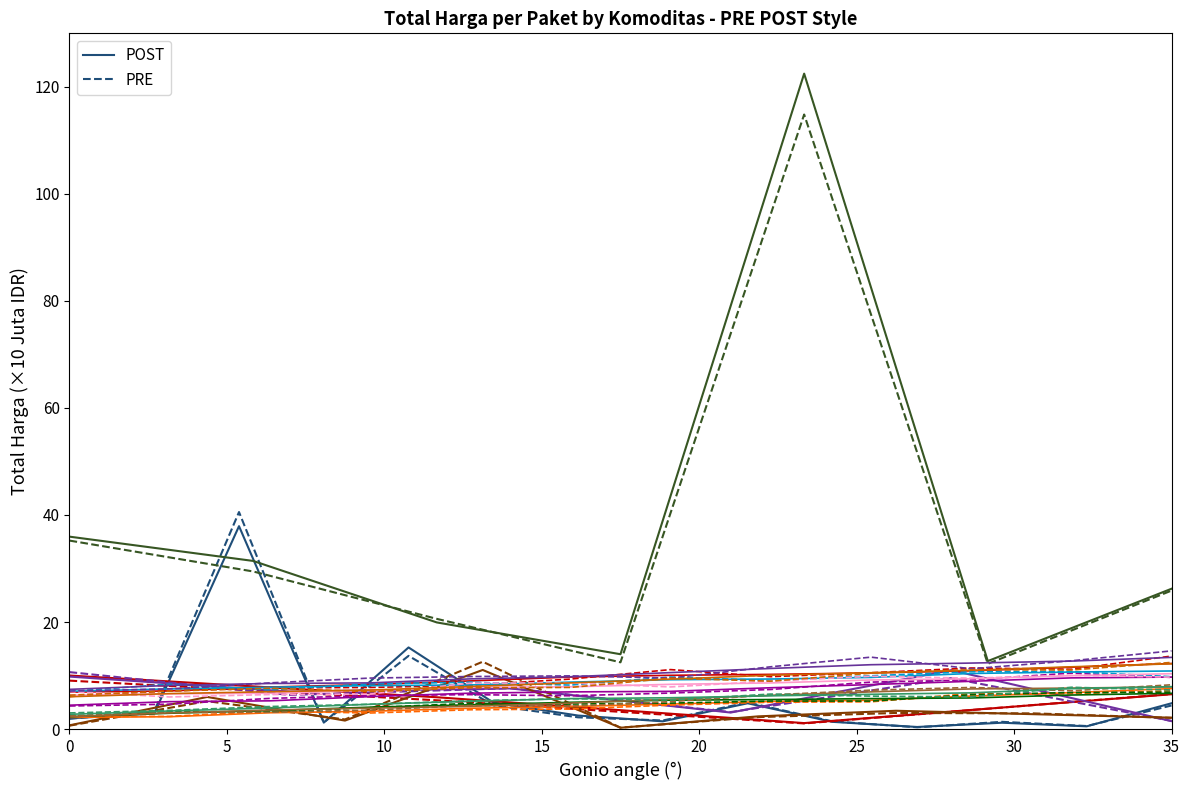

How many data points in PRE are above 2?

7